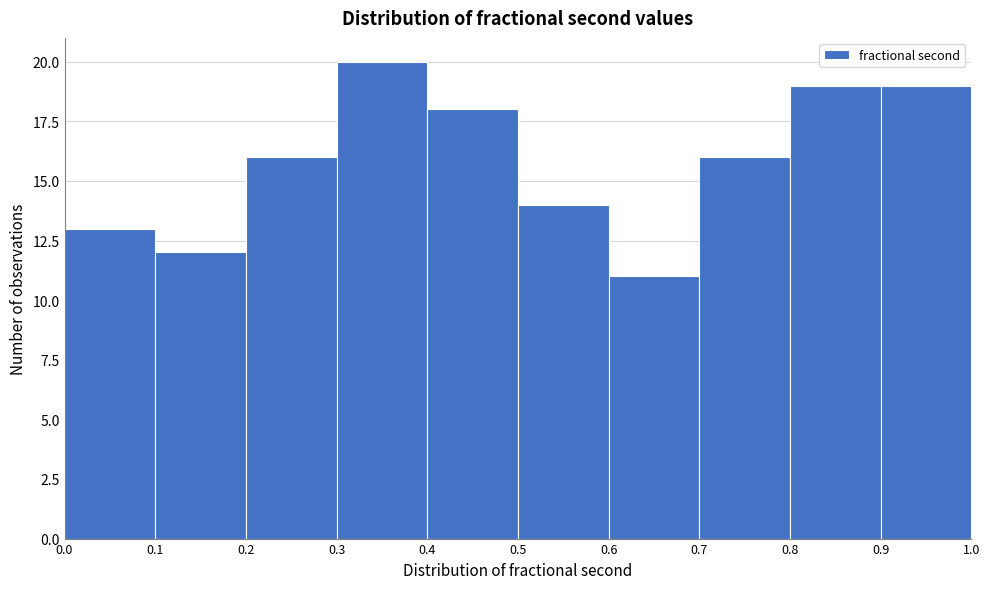

Reading left to right, list every bar in this chart as the range it spans on the x-axis followed by its height. The values are not printed on the chart, so give them approximately, as read against the axis.

0.0 to 0.1: 13
0.1 to 0.2: 12
0.2 to 0.3: 16
0.3 to 0.4: 20
0.4 to 0.5: 18
0.5 to 0.6: 14
0.6 to 0.7: 11
0.7 to 0.8: 16
0.8 to 0.9: 19
0.9 to 1.0: 19